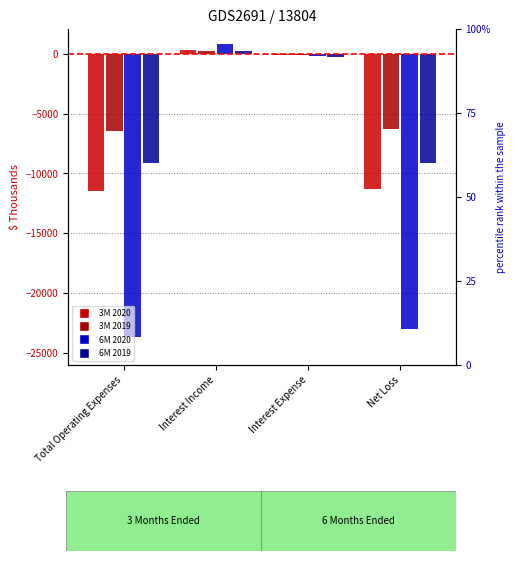

At which label does Jun. 30, 2019 (3M) first exceed -122?

Interest Income